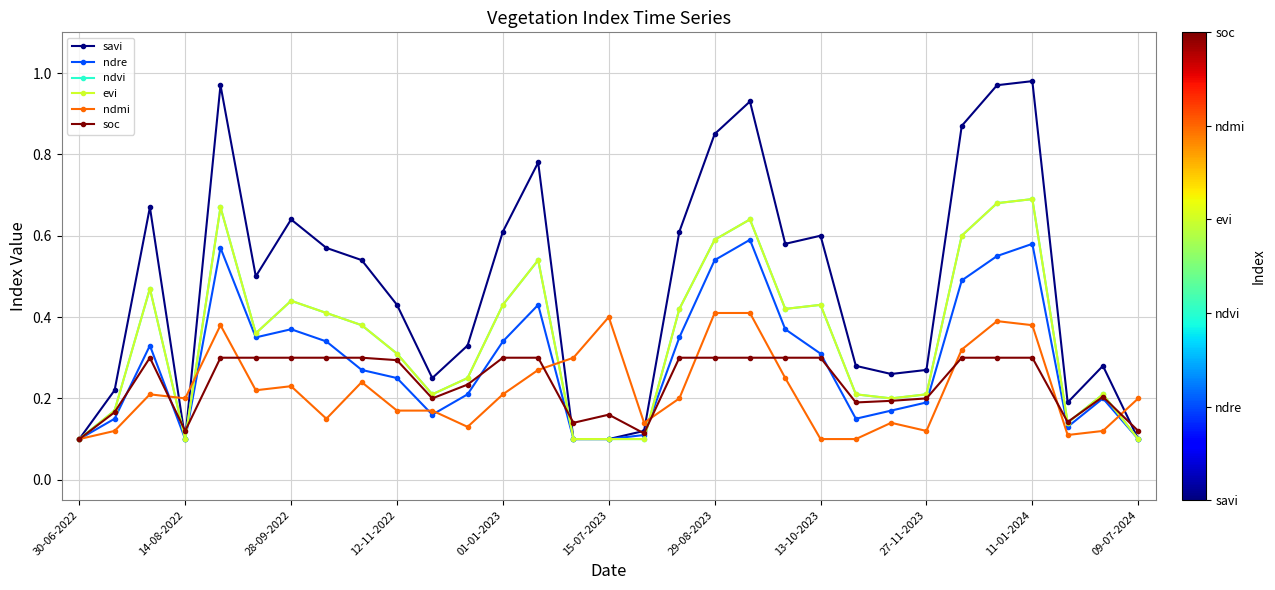

Which series has the widest spread of values?

savi